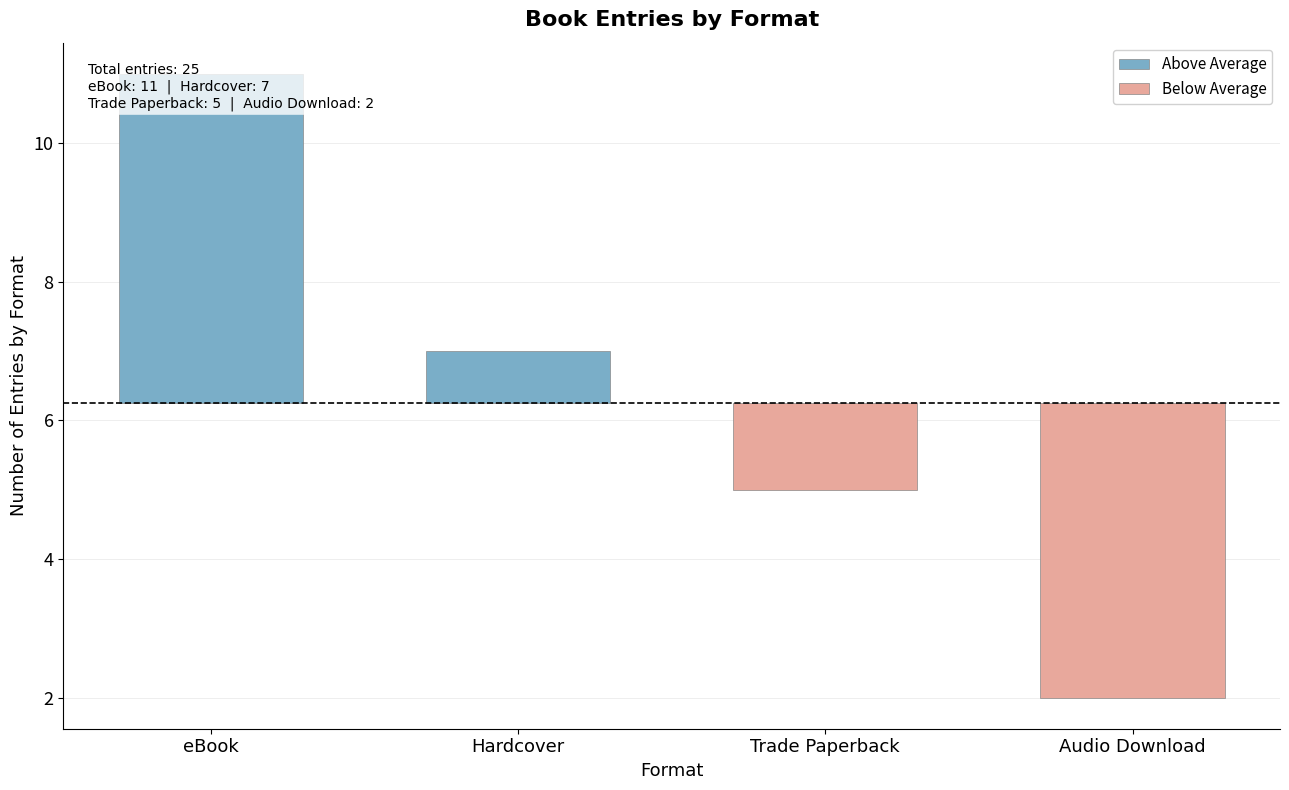

The Below Average series shows -2.0 at Trade Paperback. True or false?

False